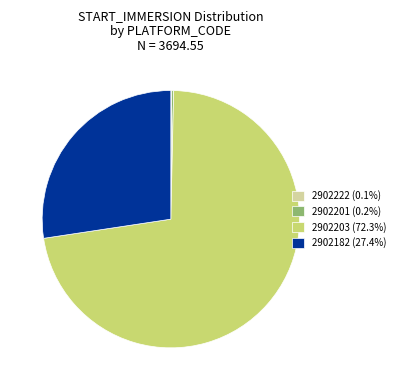

What is the ratio of the value at 2902182 (27.4%) to the value at 2902203 (72.3%)?

0.4